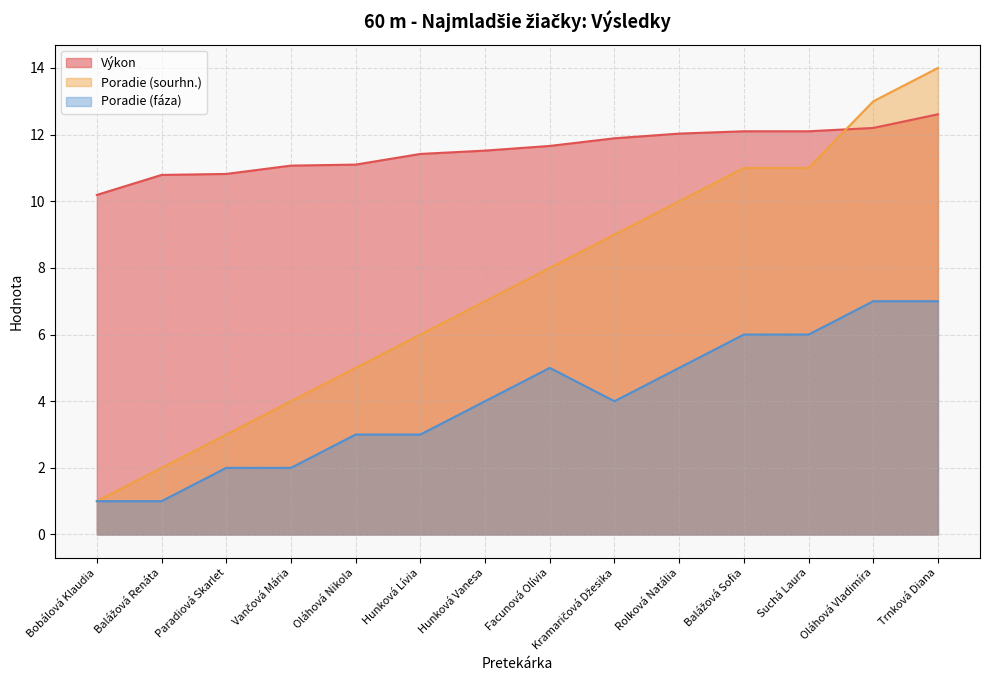

The Výkon series shows 11.9 at Kramaričová Džesika. True or false?

True